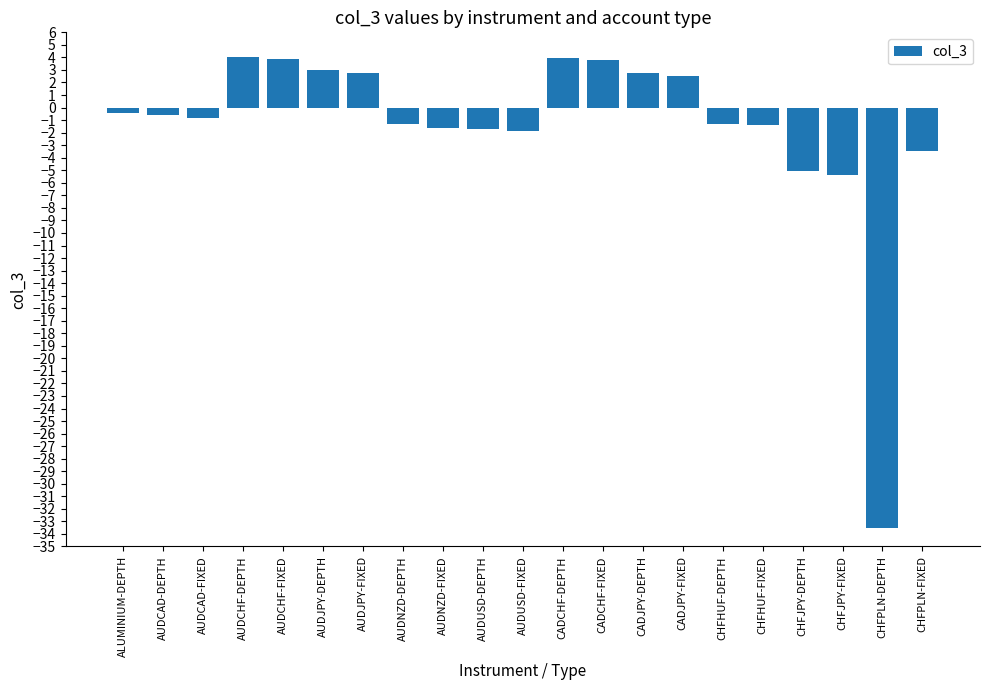

What is the change in value from CADJPY-FIXED to CHFHUF-DEPTH?

-3.9